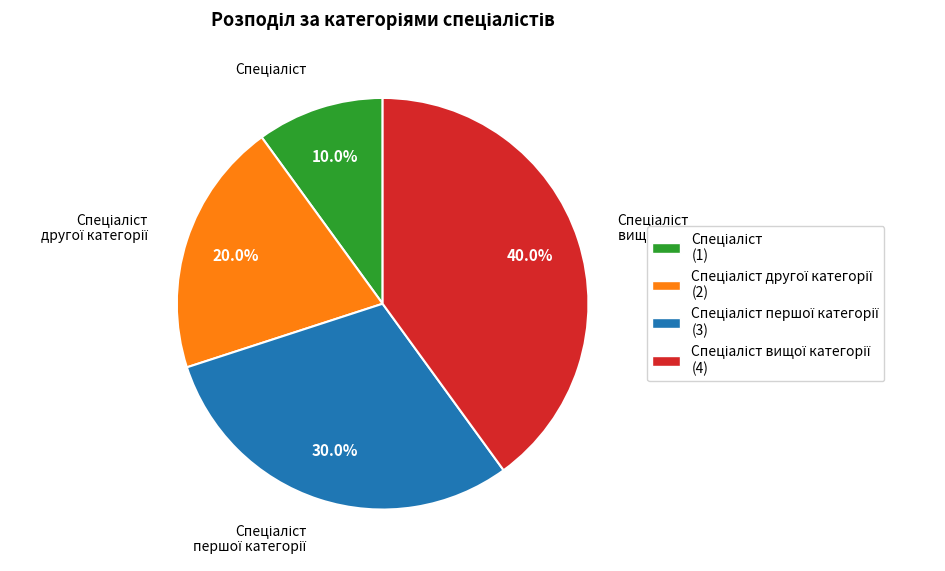

Is there any slice that represents more than half of the pie?

No